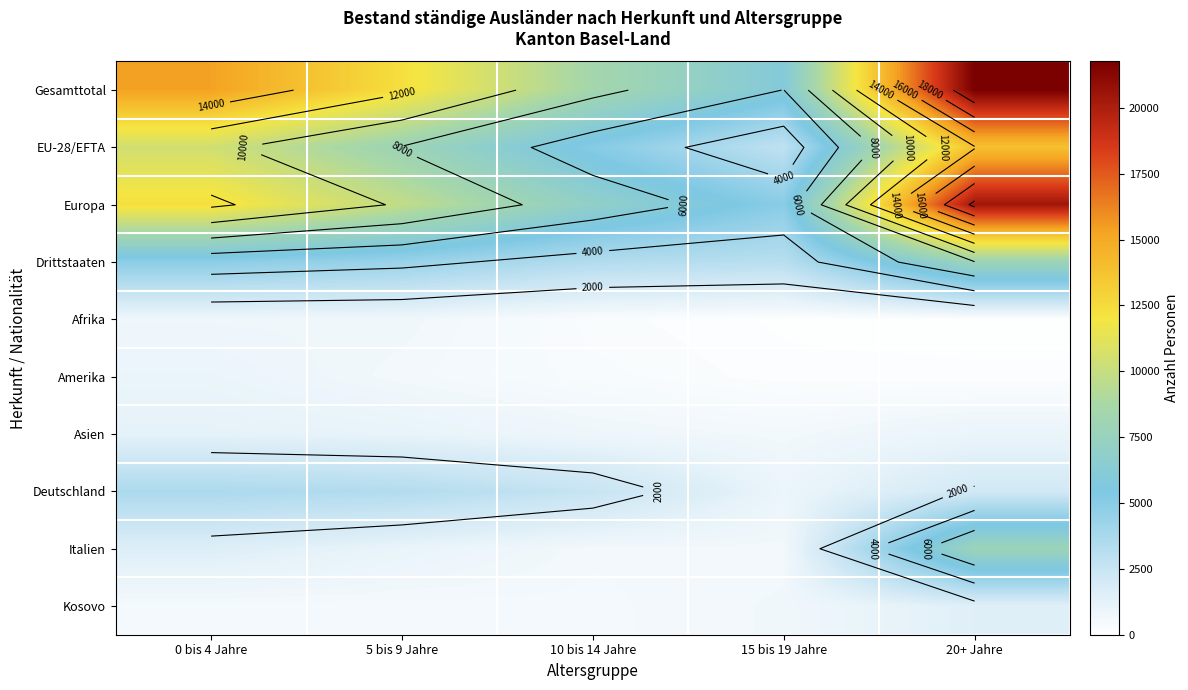

List the labels in order of Deutschland value, smallest first.

15 bis 19 Jahre, 20+ Jahre, 10 bis 14 Jahre, 5 bis 9 Jahre, 0 bis 4 Jahre